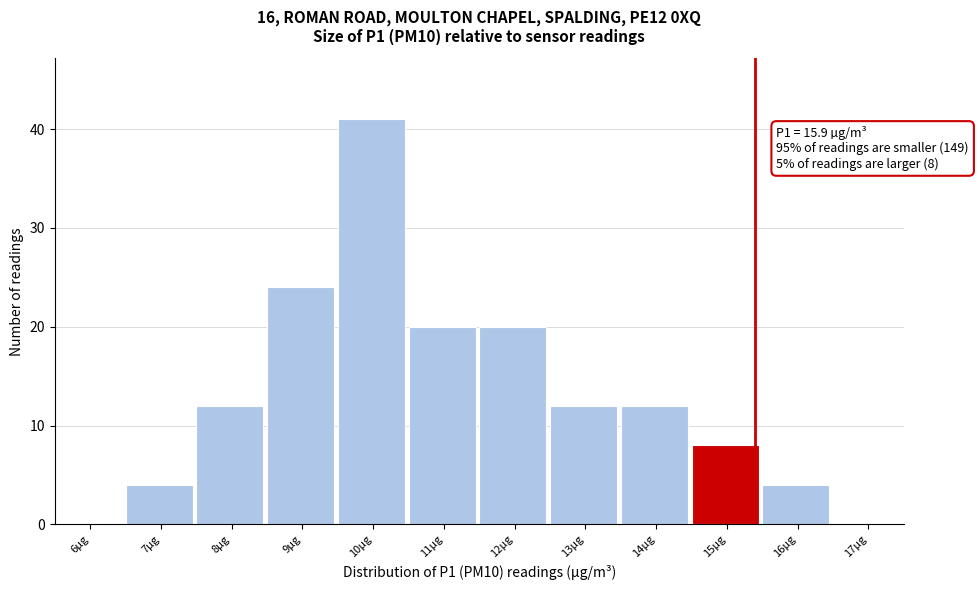

Reading left to right, transcribe all the data shown in this chart.

6µg=0	7µg=4	8µg=12	9µg=24	10µg=41	11µg=20	12µg=20	13µg=12	14µg=12	15µg=8	16µg=4	17µg=0